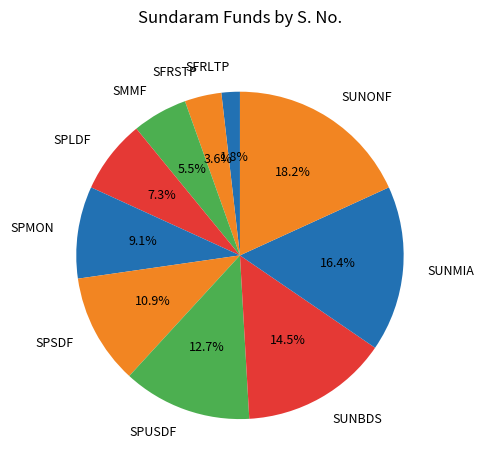

To the nearest percent, what is the combined percentage of SMMF and SFRSTP?

9%